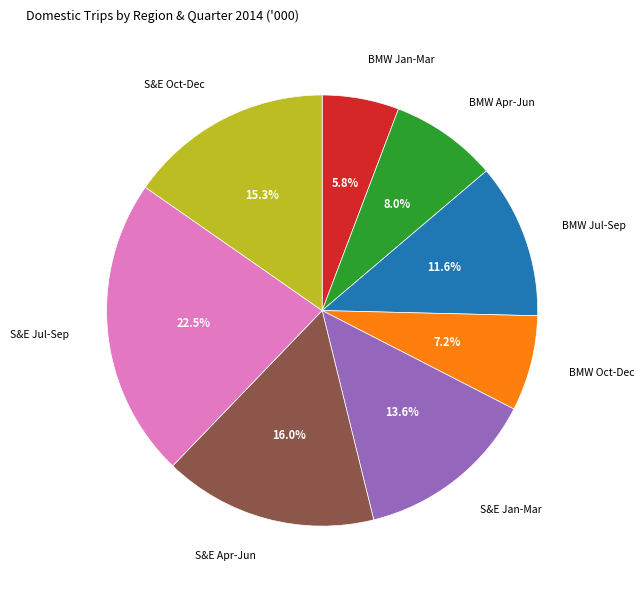

Between S&E Jan-Mar and BMW Apr-Jun, which is larger?

S&E Jan-Mar